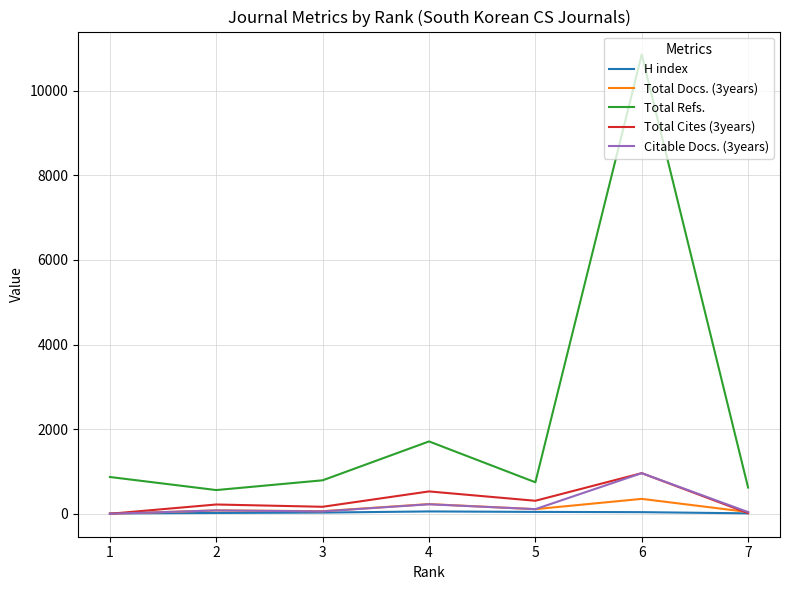

True or false: Total Docs. (3years) and Total Refs. cross at least once.

False